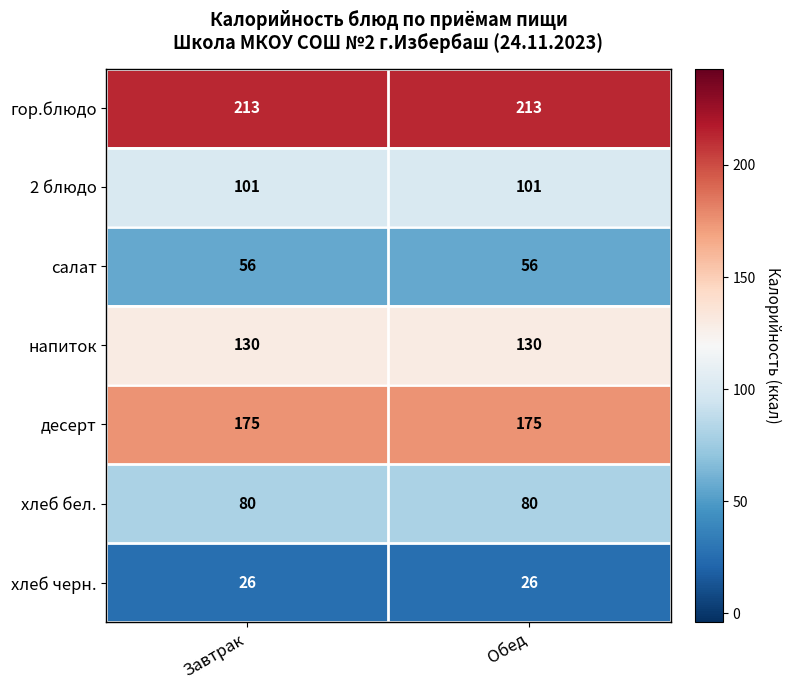

Reading right to left, list all the values displayed in this chart.

гор.блюдо: Обед=213	Завтрак=213
2 блюдо: Обед=101	Завтрак=101
салат: Обед=56	Завтрак=56
напиток: Обед=130	Завтрак=130
десерт: Обед=175	Завтрак=175
хлеб бел.: Обед=80	Завтрак=80
хлеб черн.: Обед=26	Завтрак=26